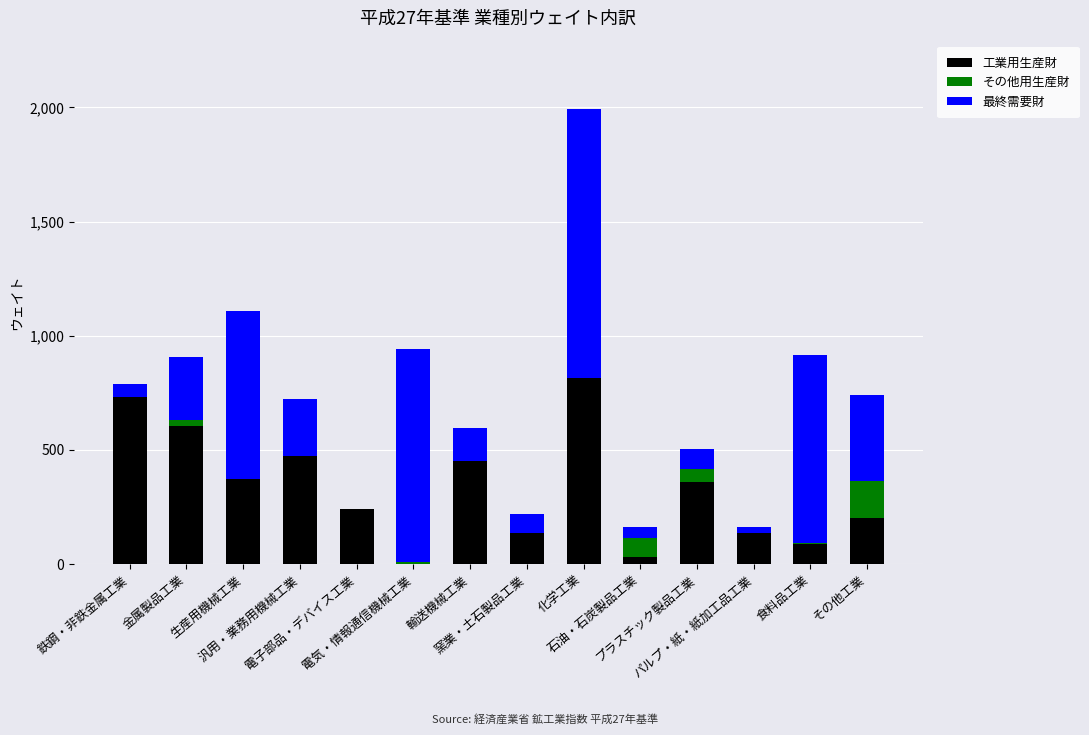

What is the maximum value for 工業用生産財?

816.4